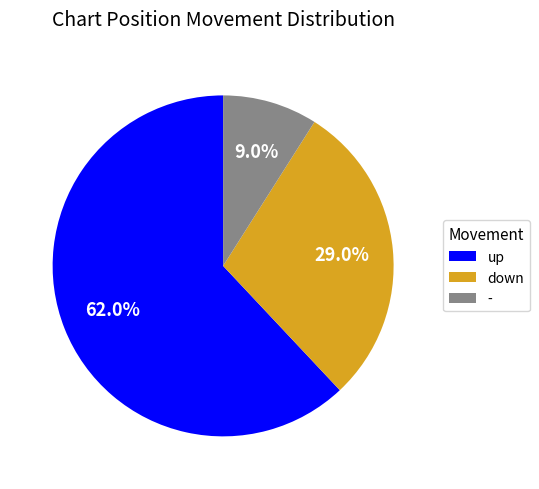

Rank the categories by value from lowest to highest.

-, down, up